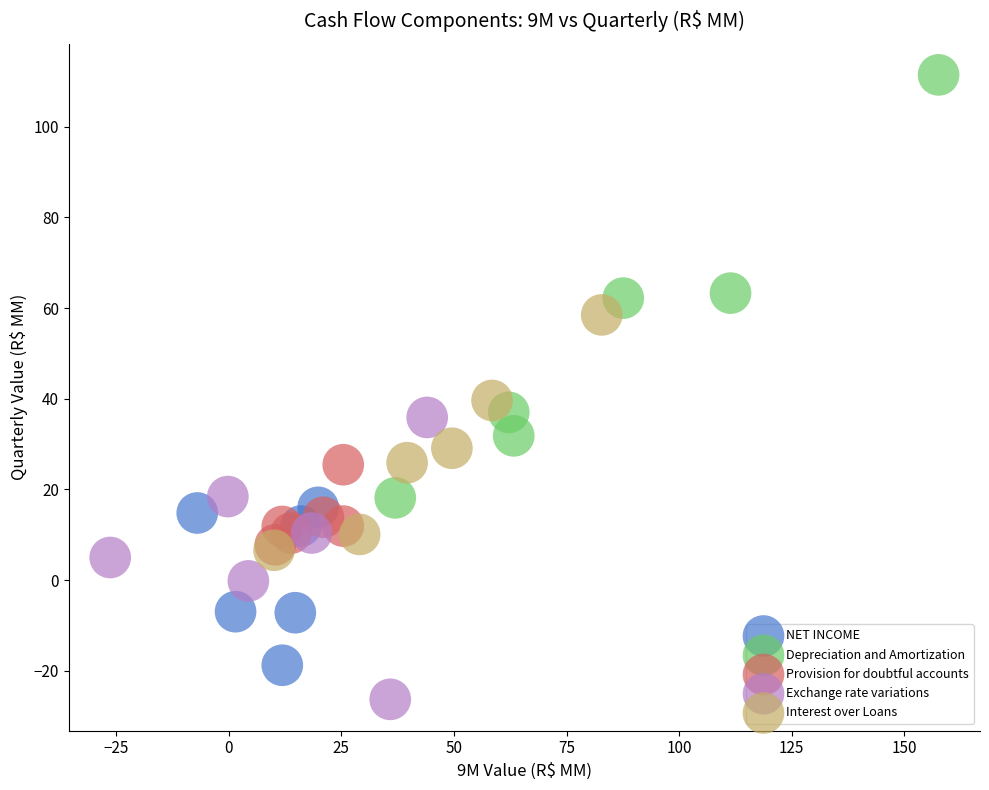

Which series contains the highest Y value?

Depreciation and Amortization